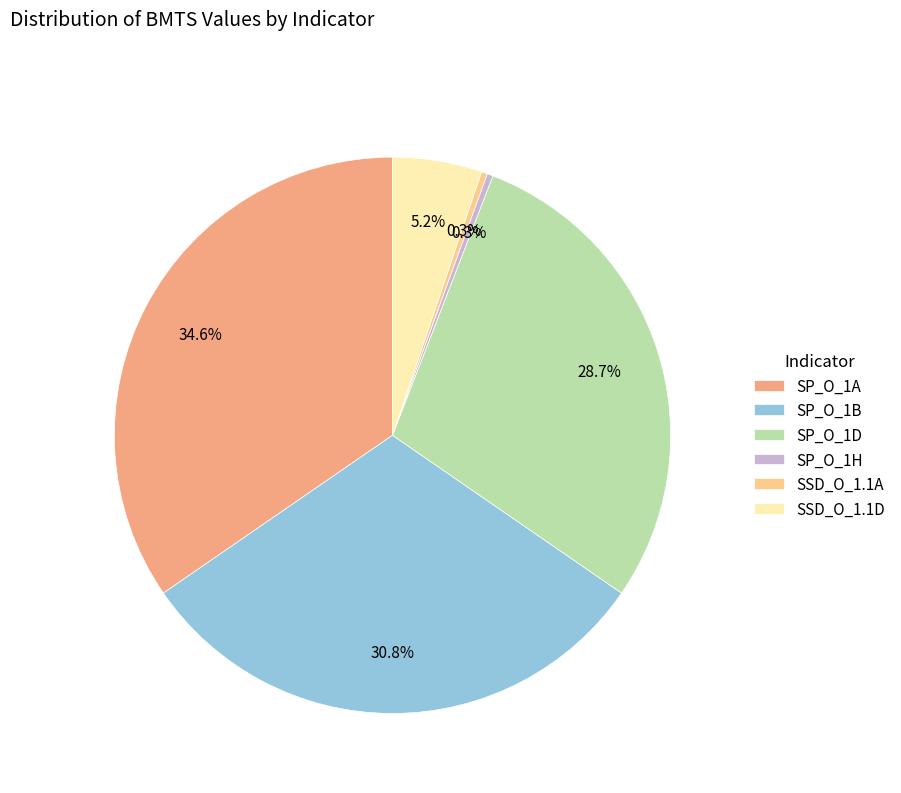

Between SSD_O_1.1D and SP_O_1B, which is larger?

SP_O_1B